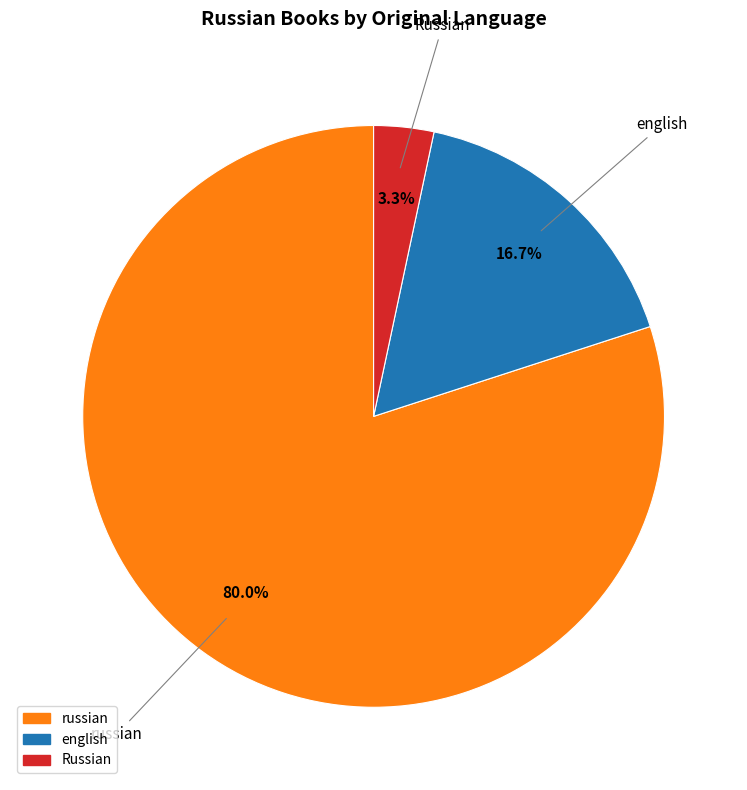

To the nearest percent, what percentage of the pie is russian?

80%